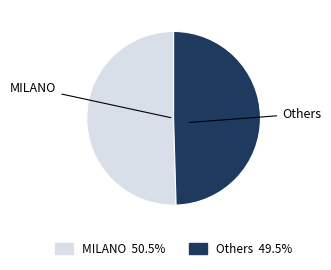

Is there a majority slice in this chart?

Yes